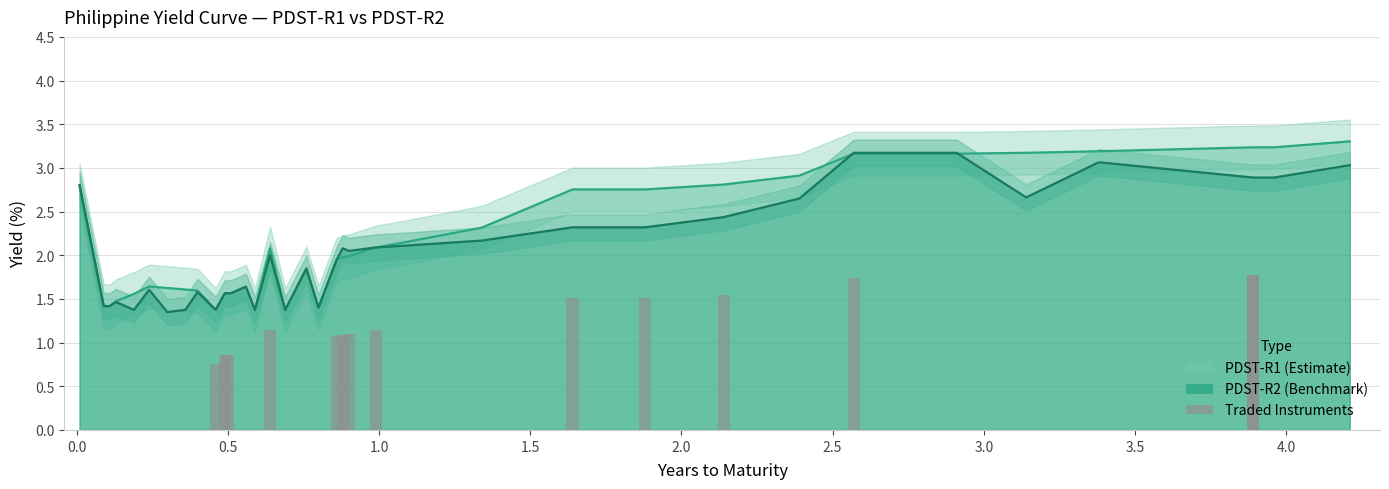

Does the chart contain stacked bars?

No